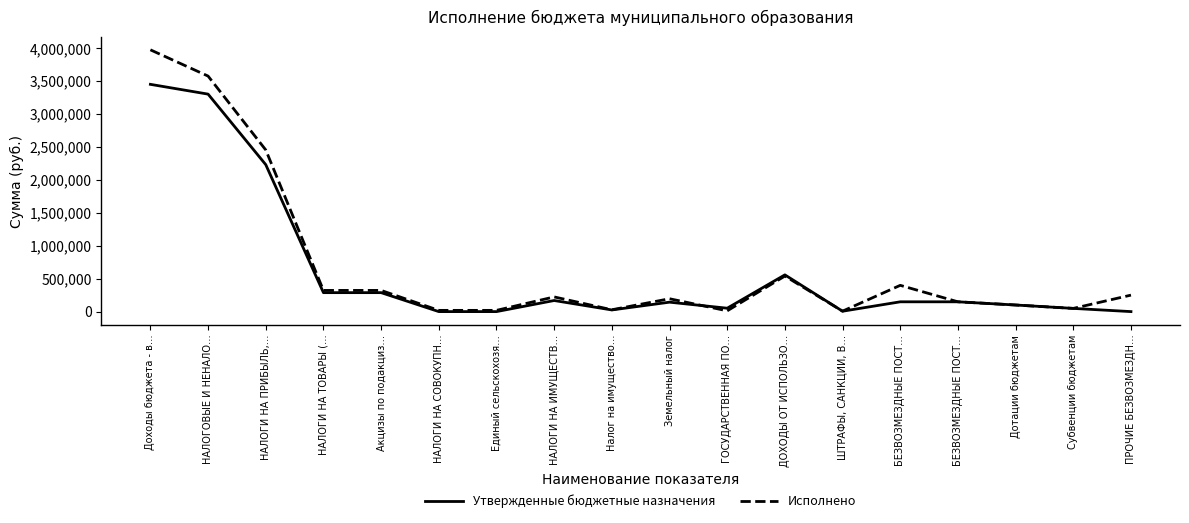

Does the chart have visible grid lines?

No